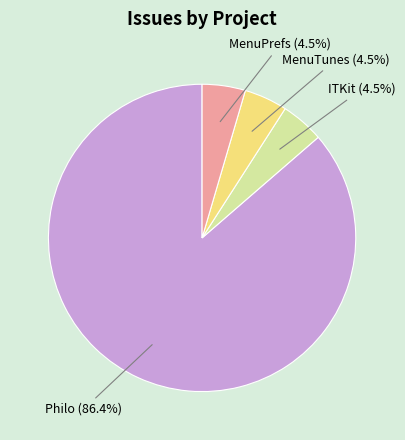

Is there a majority slice in this chart?

Yes